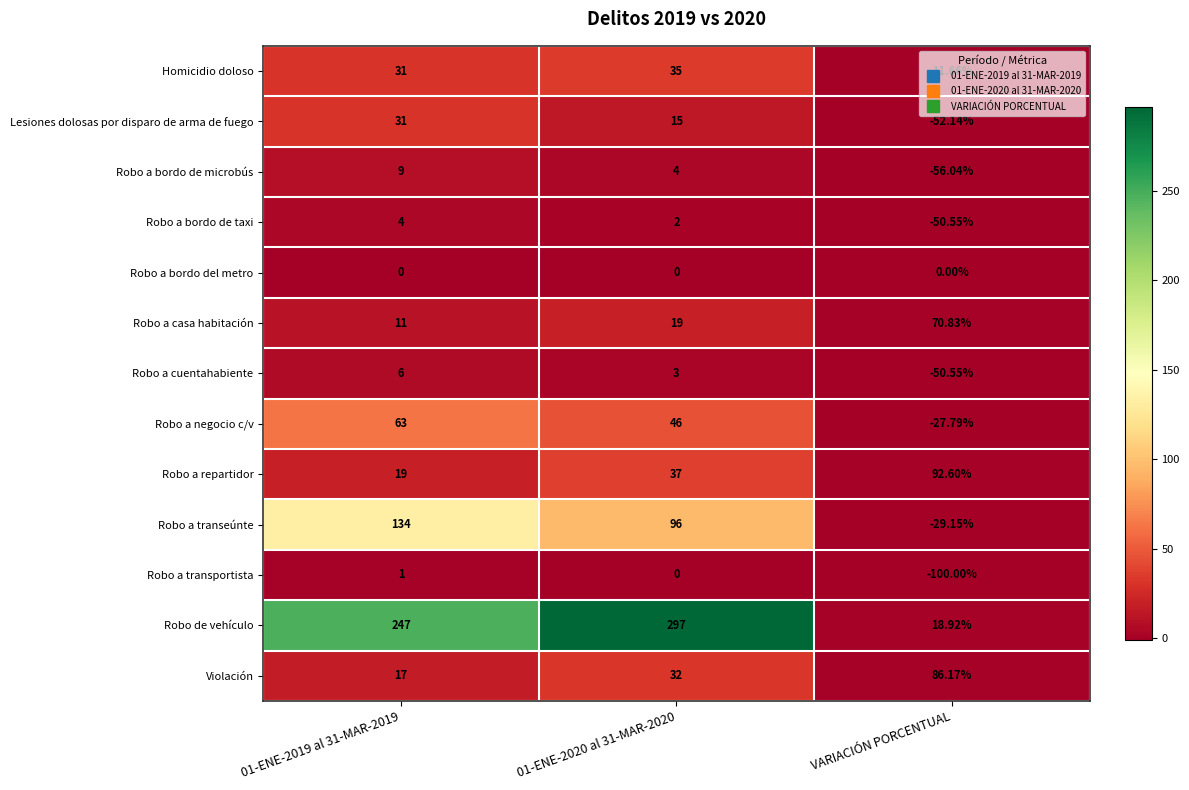

Which series has the largest range (max minus min)?

Robo de vehículo